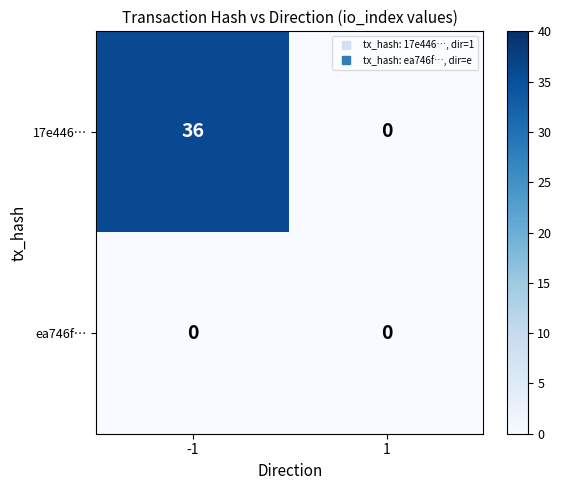

Reading left to right, transcribe all the data shown in this chart.

17e446…: 36	0
ea746f…: 0	0